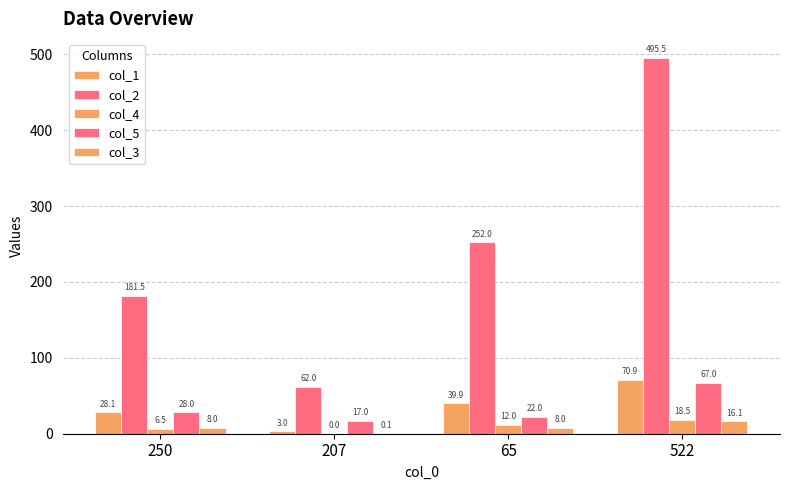

True or false: col_4 has a value of 1.9 at 250.

False